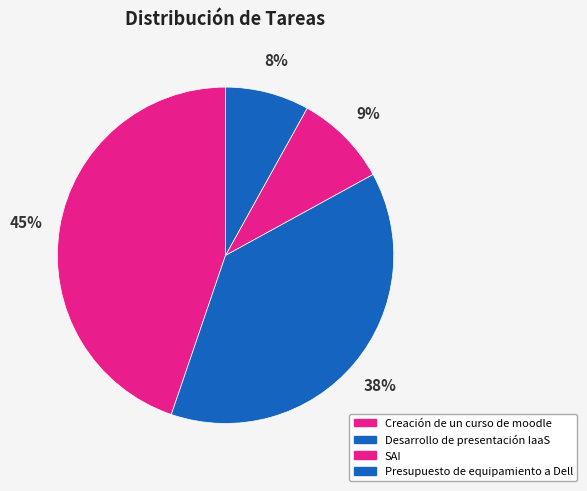

To the nearest percent, what portion does SAI represent?

9%